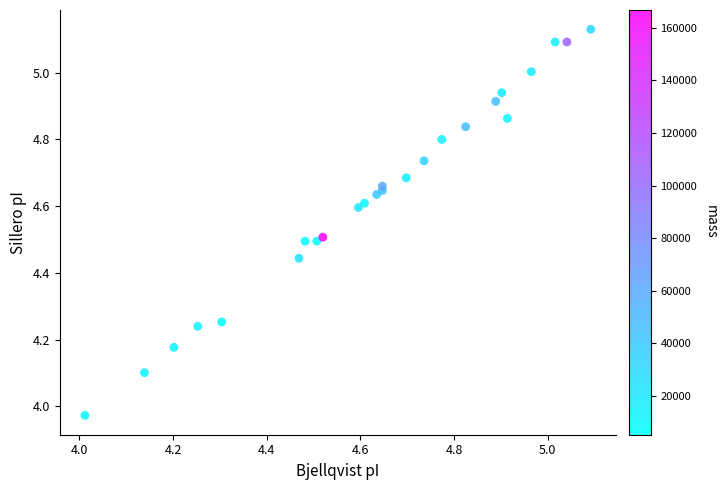

What is the range of X values (max minus min)?

1.1